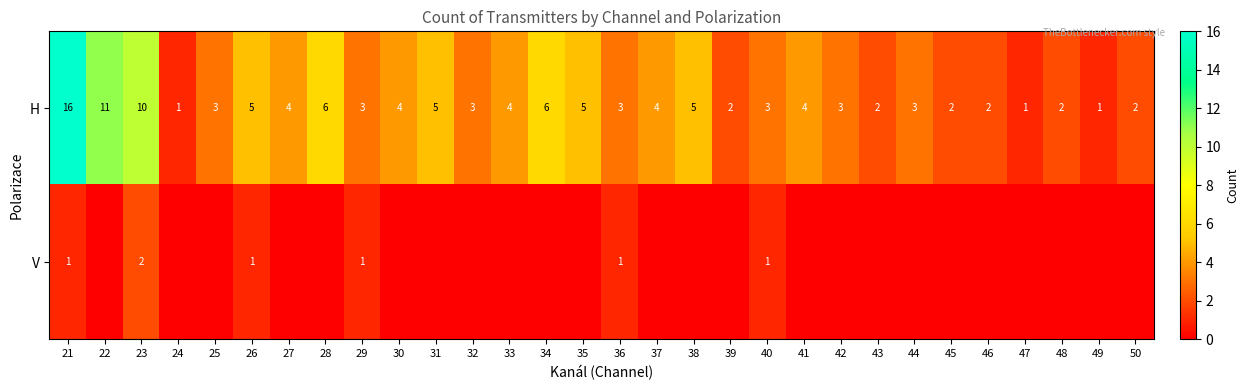

Is it true that H equals 4 at 41?

True